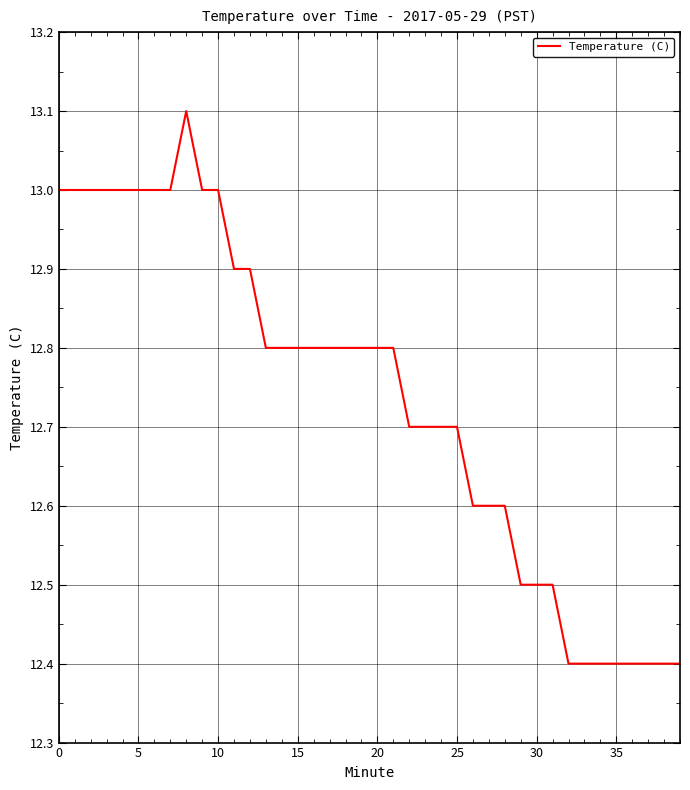

What is the greatest value displayed?

13.1